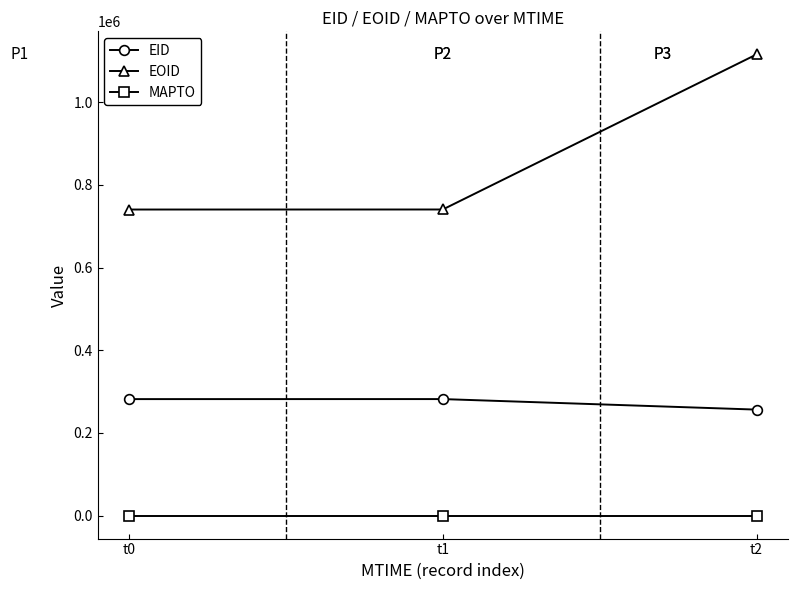

What is the maximum value shown in the chart?

1115812